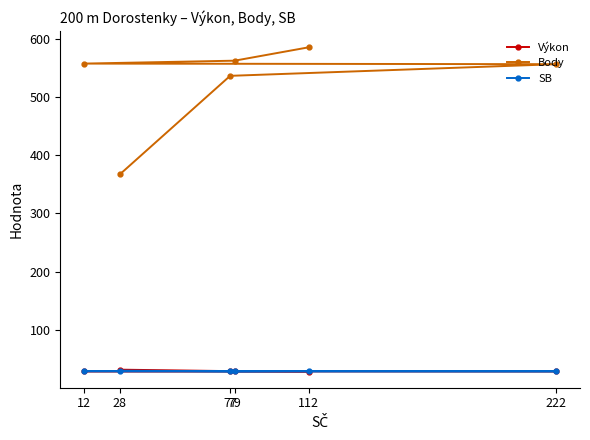

What is the difference between the highest and lowest values at 28?

337.0